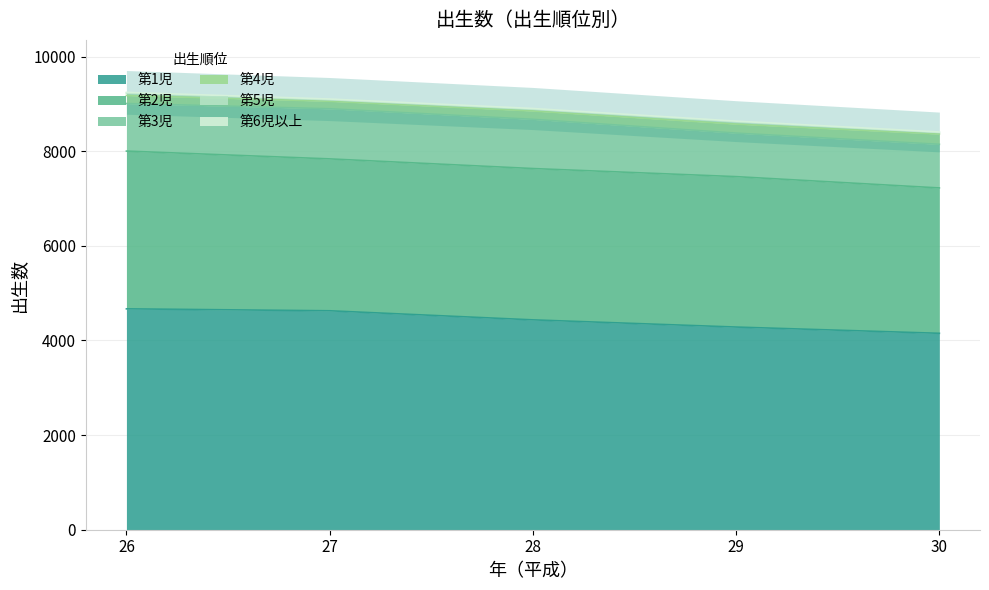

Reading left to right, what are all the values shown in this chart?

第1児: 4668	4627	4435	4283	4151
第2児: 3334	3210	3198	3179	3072
第3児: 1005	1059	1040	920	922
第4児: 171	159	177	191	217
第5児: 50	32	38	47	33
第6児以上: 15	15	14	15	11